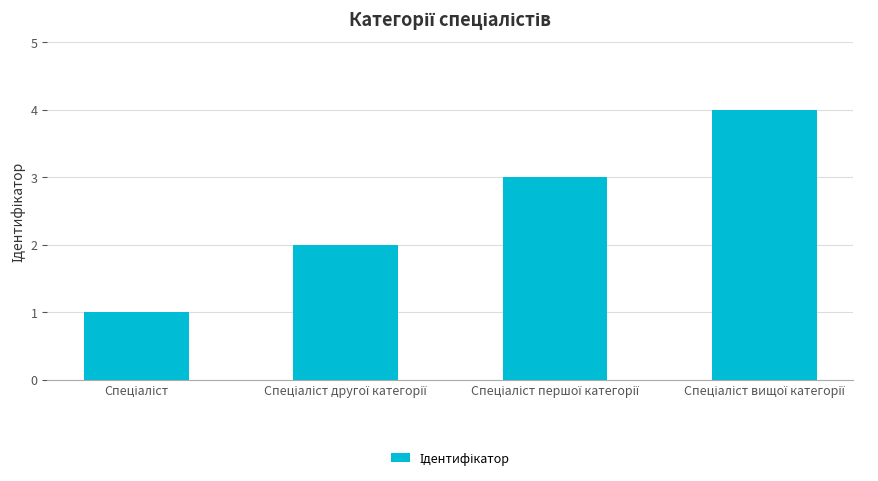

What is the difference between the maximum and minimum values?

3